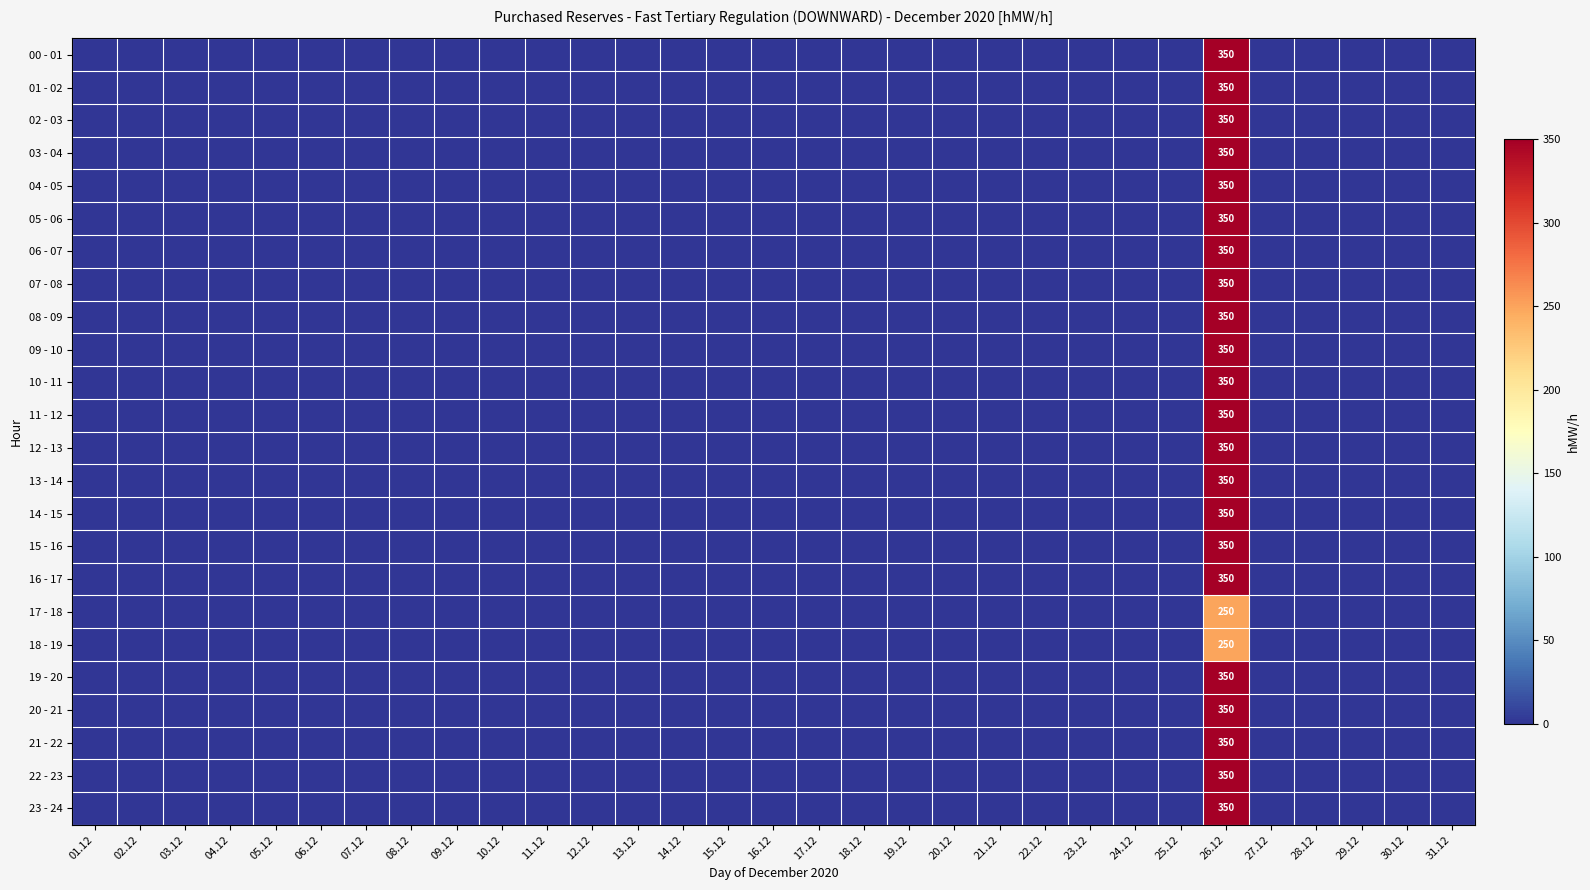

Is it true that 17 - 18 equals 140 at 26.12?

False